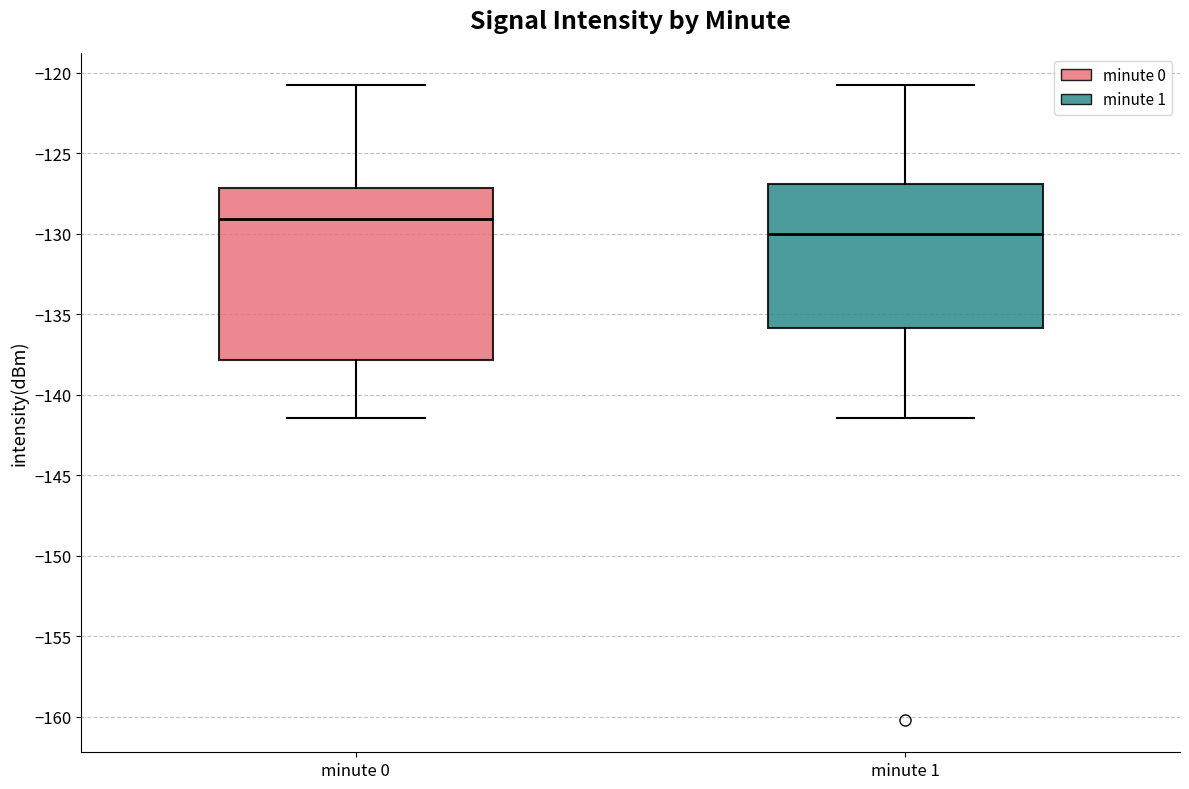

Where does the upper whisker of the box for minute 0 end on the y-axis? The values are not printed on the chart, so give them approximately, as read against the axis.

-120.5